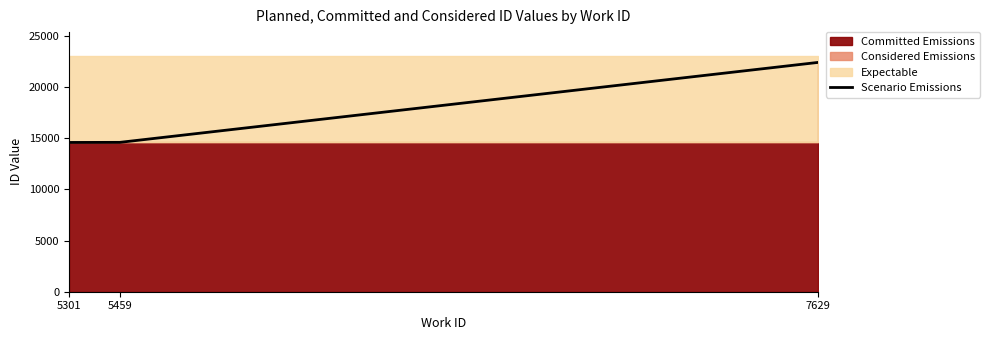

What is the change in value from 5459 to 7629?

+7815